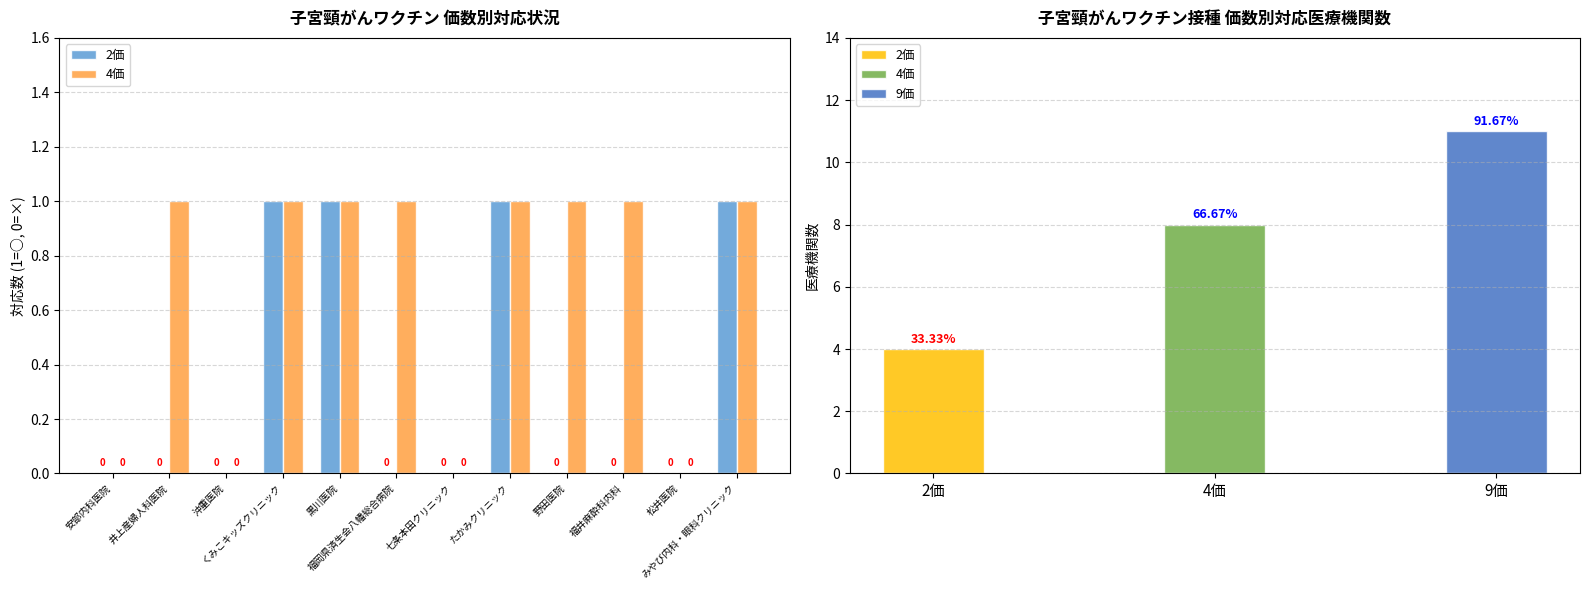

The 4価 series shows 0 at 安部内科医院. True or false?

True